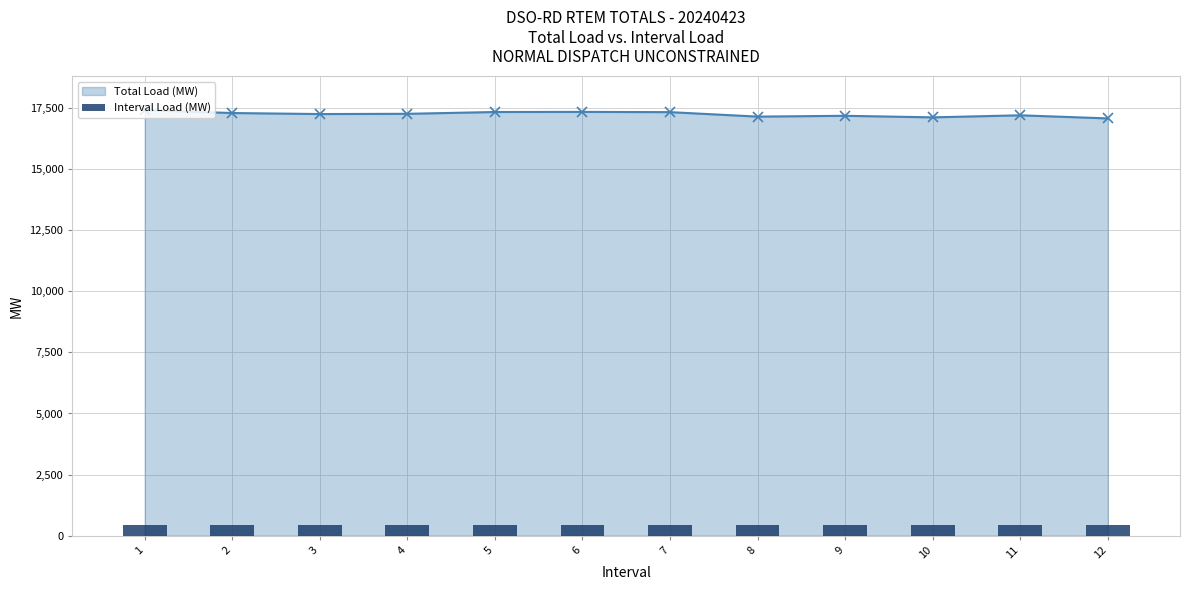

What is the change in value from 3 to 6?

+88.7